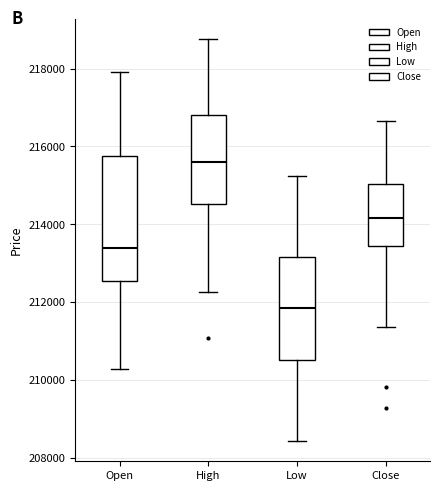

Comparing the boxes themselves (not the whiskers), which one is the tallest?

Open